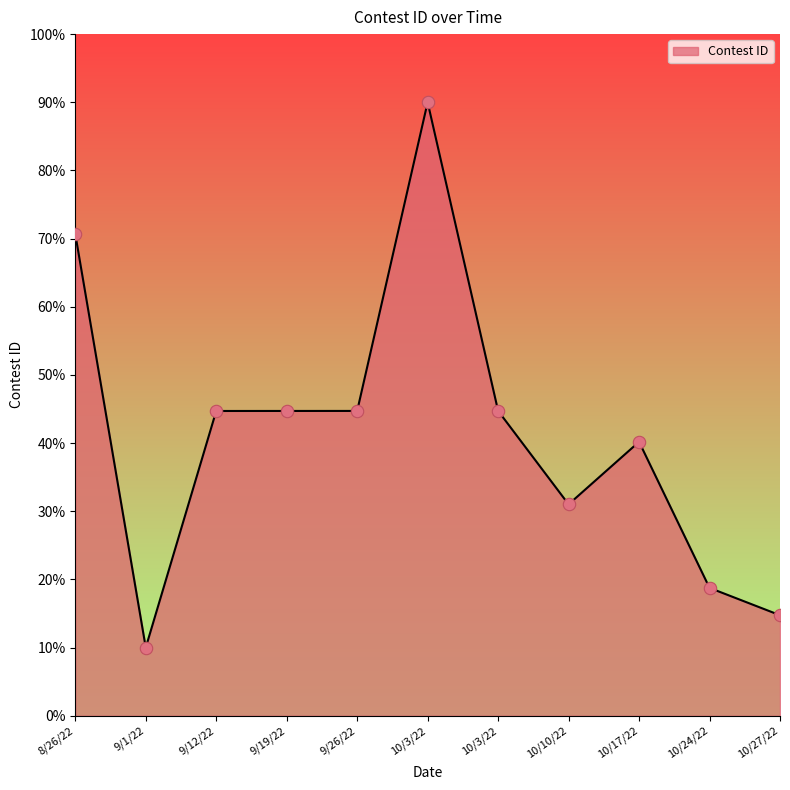

Between 10/3/22 and 10/24/22, which is larger?

10/3/22